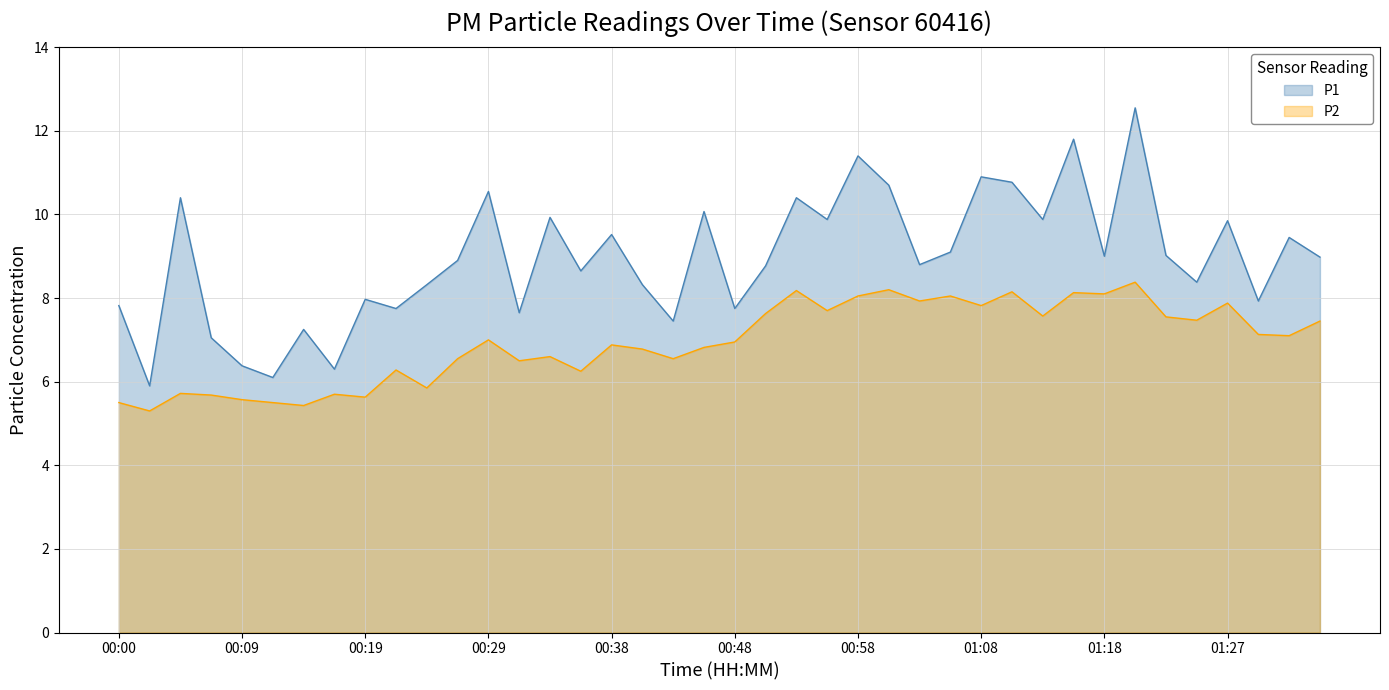

Reading left to right, what are all the values shown in this chart?

P1: 7.8	5.9	10.4	7.0	6.4	6.1	7.2	6.3	8.0	7.8	8.3	8.9	10.6	7.7	9.9	8.7	9.5	8.3	7.5	10.1	7.8	8.8	10.4	9.9	11.4	10.7	8.8	9.1	10.9	10.8	9.9	11.8	9.0	12.6	9.0	8.4	9.8	7.9	9.4	9.0
P2: 5.5	5.3	5.7	5.7	5.6	5.5	5.4	5.7	5.6	6.3	5.8	6.5	7.0	6.5	6.6	6.2	6.9	6.8	6.5	6.8	7.0	7.6	8.2	7.7	8.1	8.2	7.9	8.1	7.8	8.2	7.6	8.1	8.1	8.4	7.5	7.5	7.9	7.1	7.1	7.5